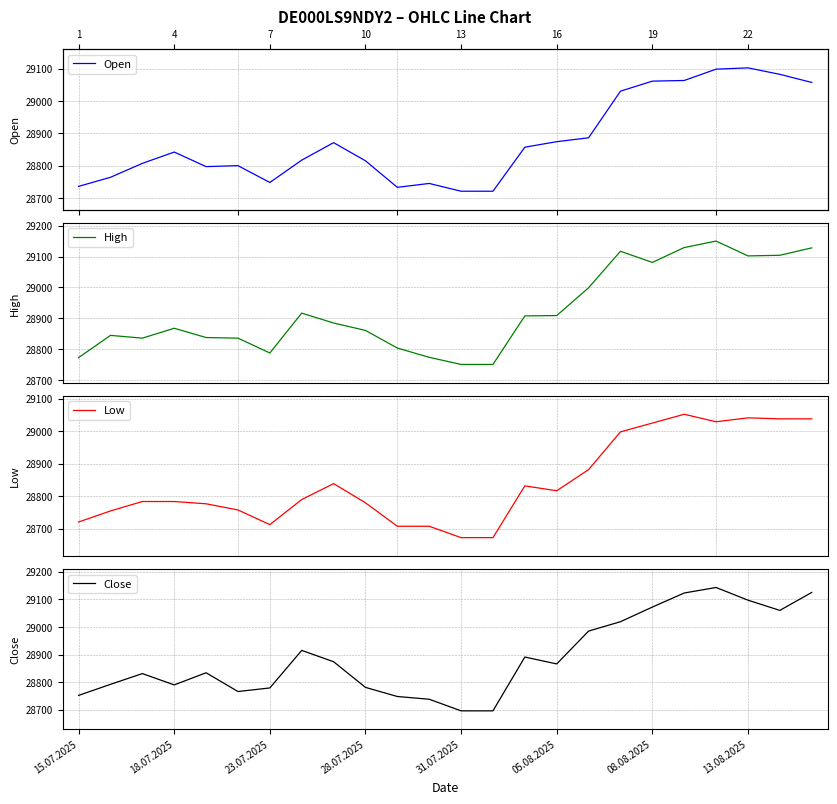

What are all the series names shown in the legend?

Open, High, Low, Close